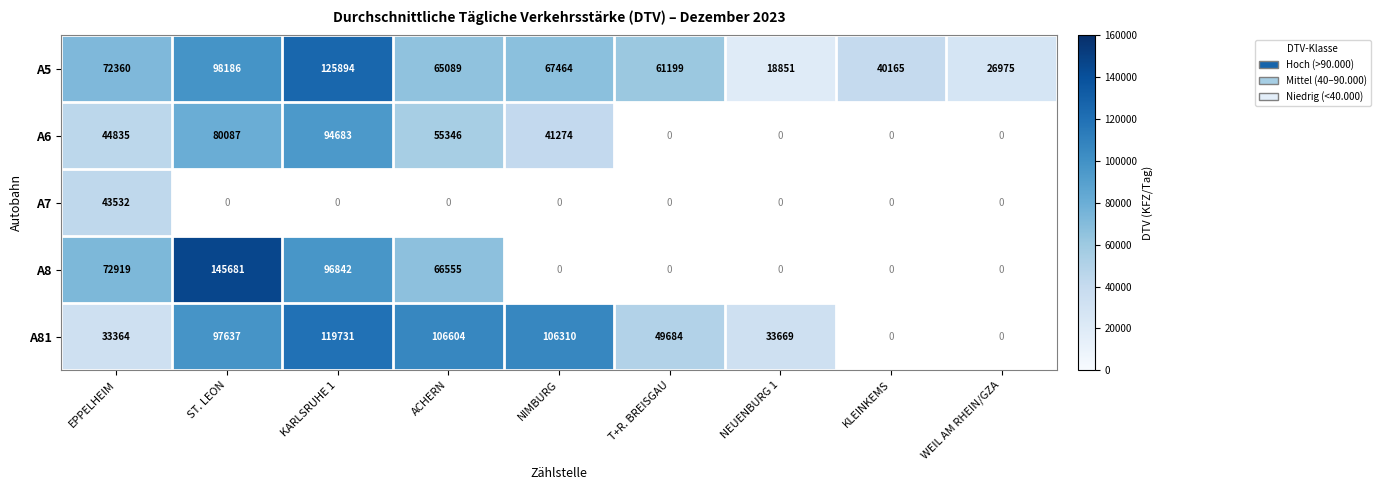

What is the difference between the highest and lowest values at T+R. BREISGAU?

11515.0